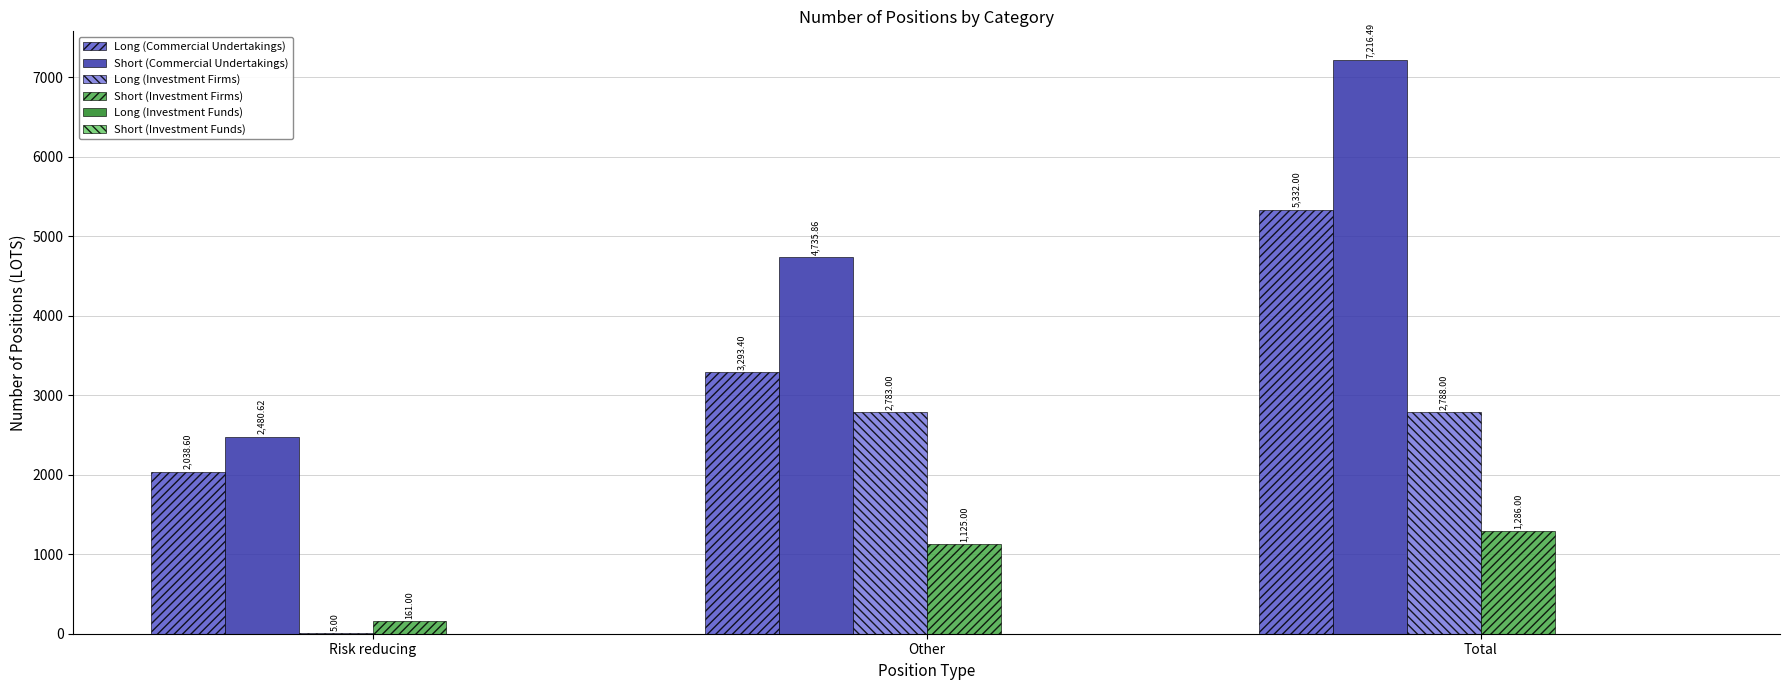

At which label does Short (Commercial Undertakings) first exceed 4735?

Other